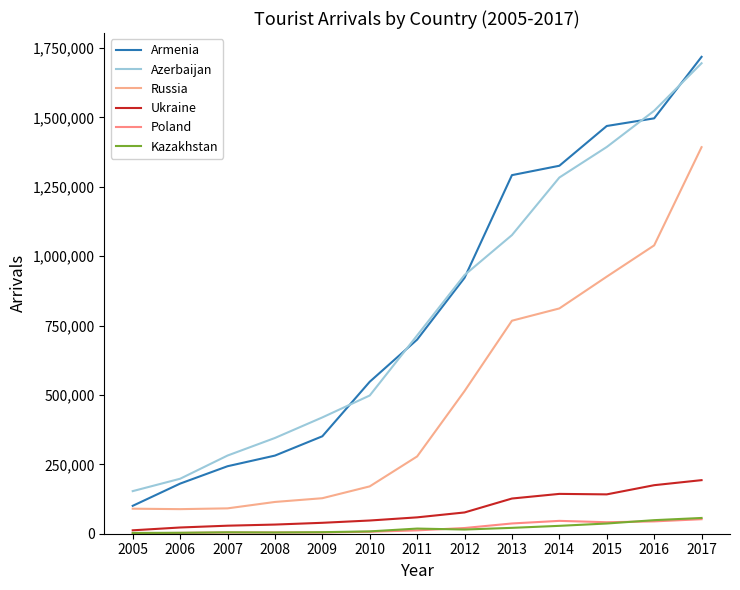

Where do Azerbaijan and Armenia first cross each other?

2009 and 2010